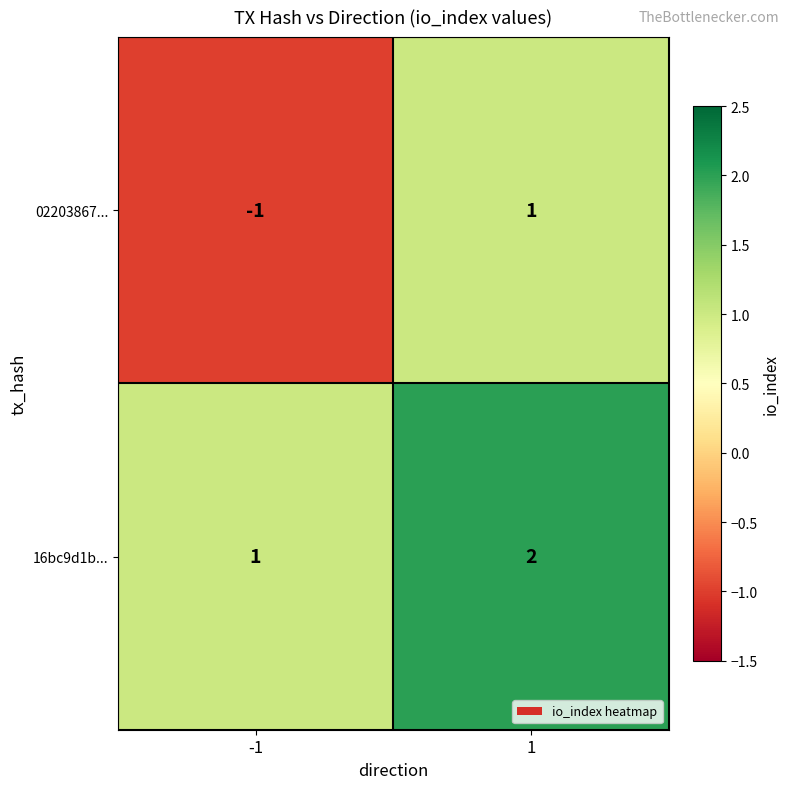

What is the total value across all series at 1?

3